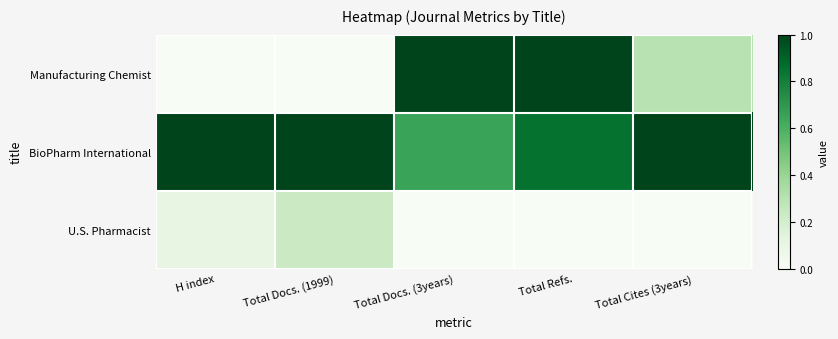

Which series has the largest range (max minus min)?

Manufacturing Chemist